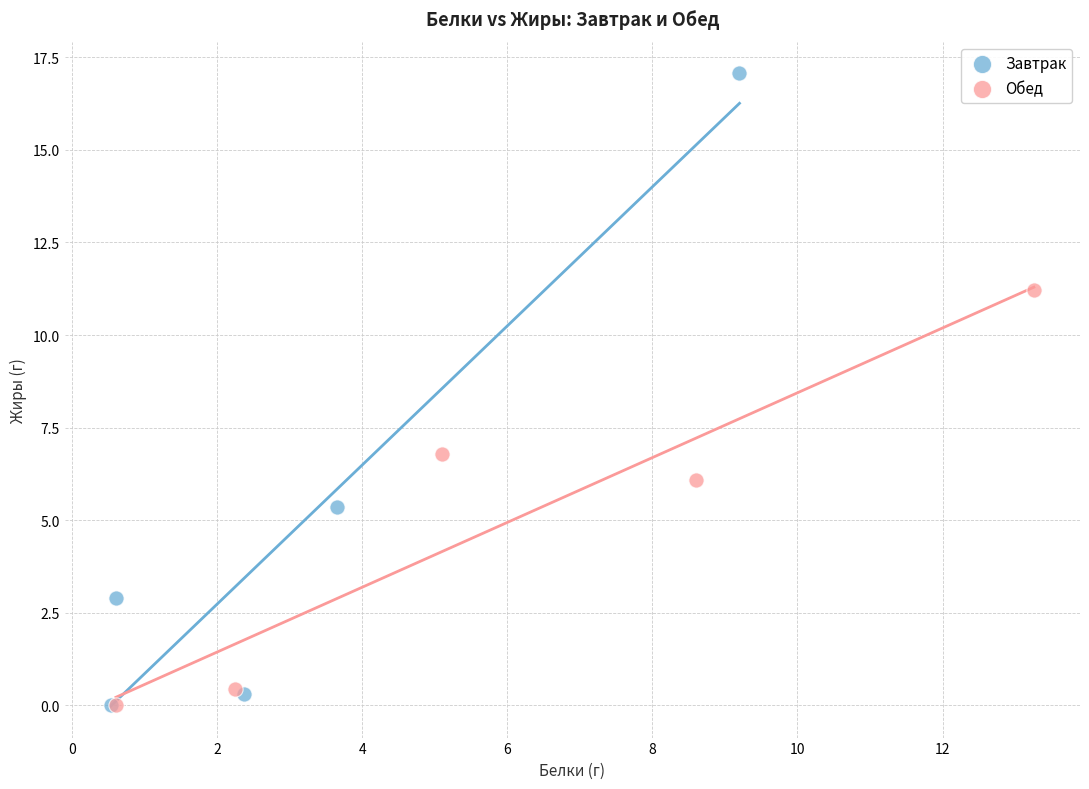

Which series contains the highest Y value?

Завтрак